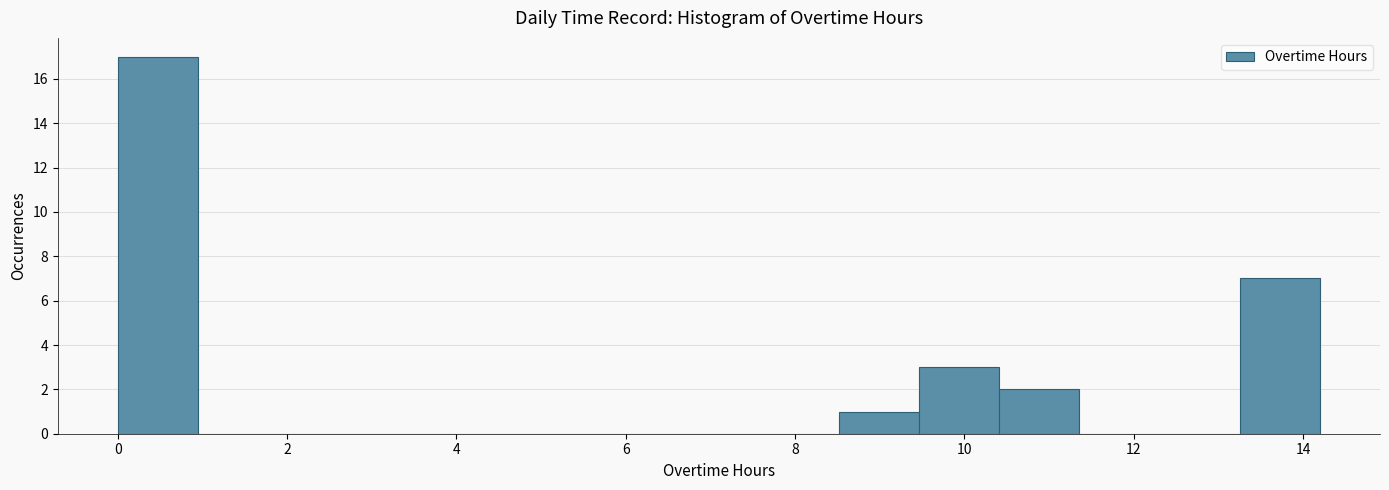

Reading left to right, transcribe this chart: for each bar, give the range it covers on the x-axis and its height. Neither the bar edges nor the heights are printed on the chart, so give them approximately, as read against the axes.

0.0 to 1.0: 17
1.0 to 1.8: 0
1.8 to 2.8: 0
2.8 to 3.8: 0
3.8 to 4.8: 0
4.8 to 5.6: 0
5.6 to 6.6: 0
6.6 to 7.6: 0
7.6 to 8.6: 0
8.6 to 9.4: 1
9.4 to 10.4: 3
10.4 to 11.4: 2
11.4 to 12.4: 0
12.4 to 13.2: 0
13.2 to 14.2: 7